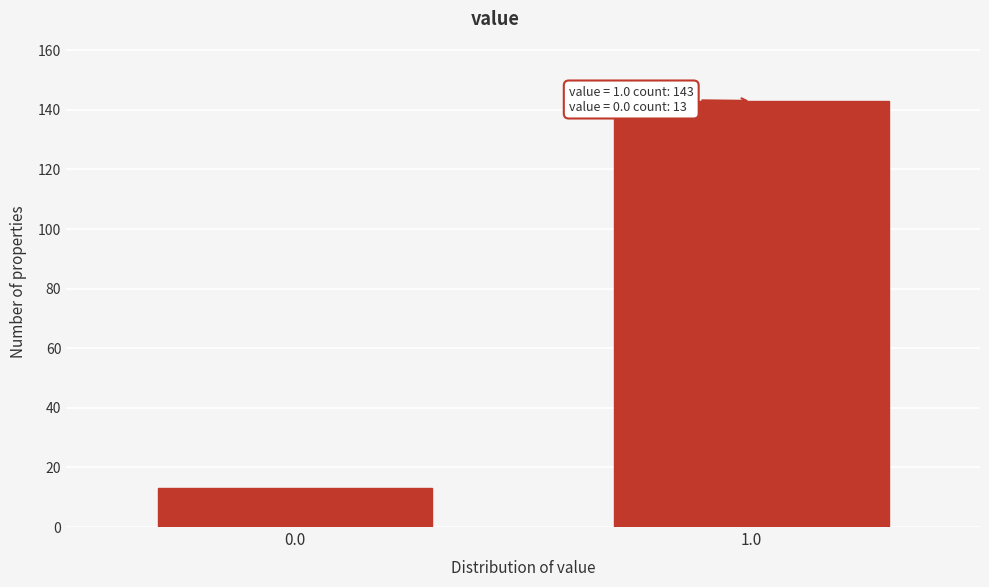

Reading left to right, extract all data points from this chart.

0.0=13	1.0=143